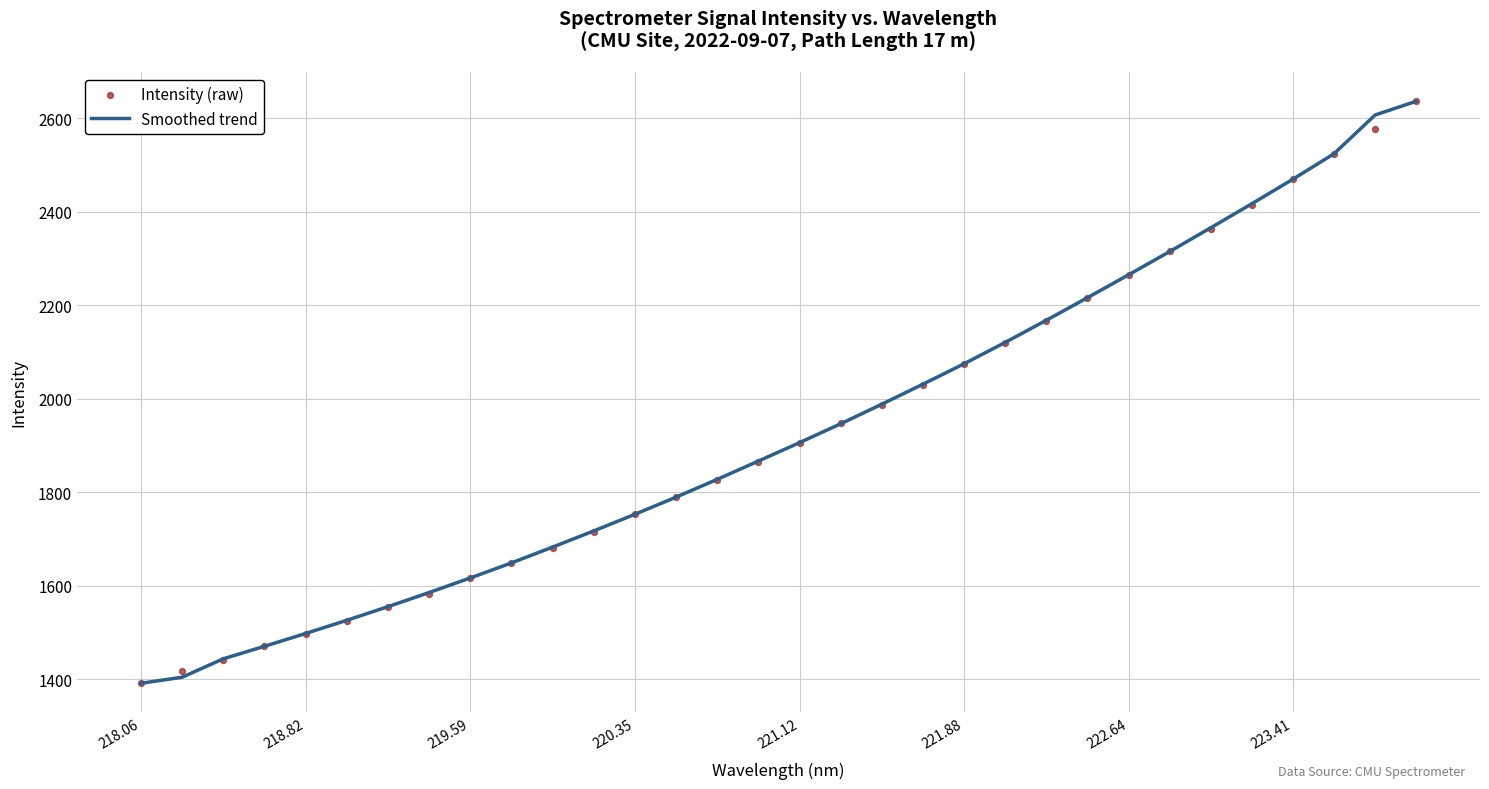

Which series contains the lowest Y value?

Smoothed trend